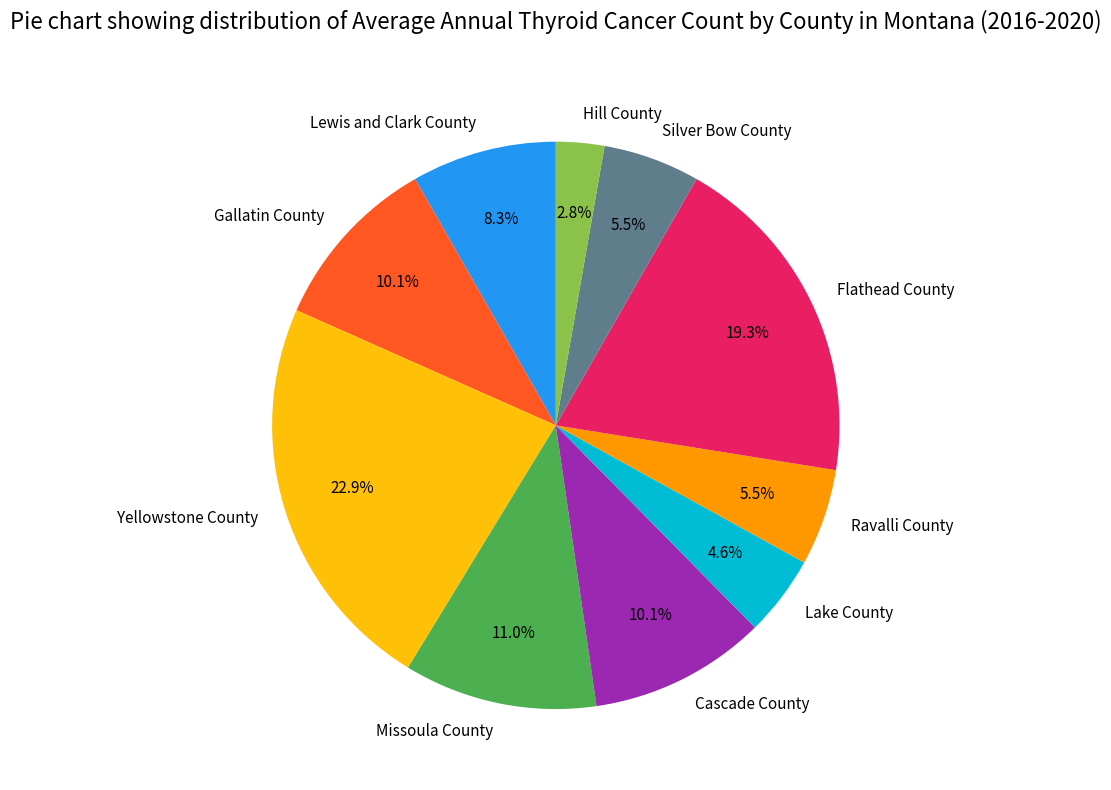

Is there a majority slice in this chart?

No